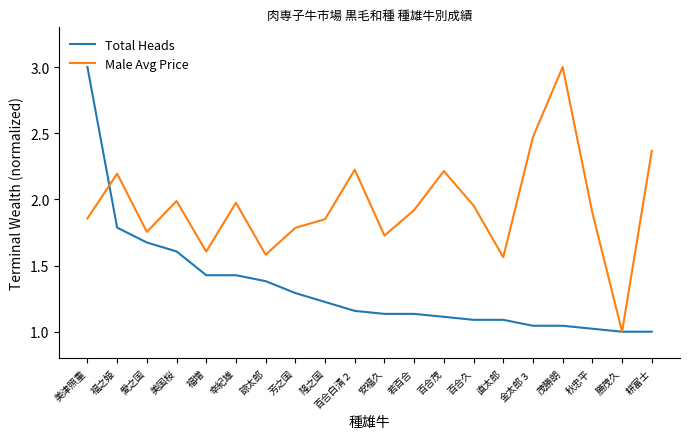

At which category is the sum across all series the highest?

美津照重